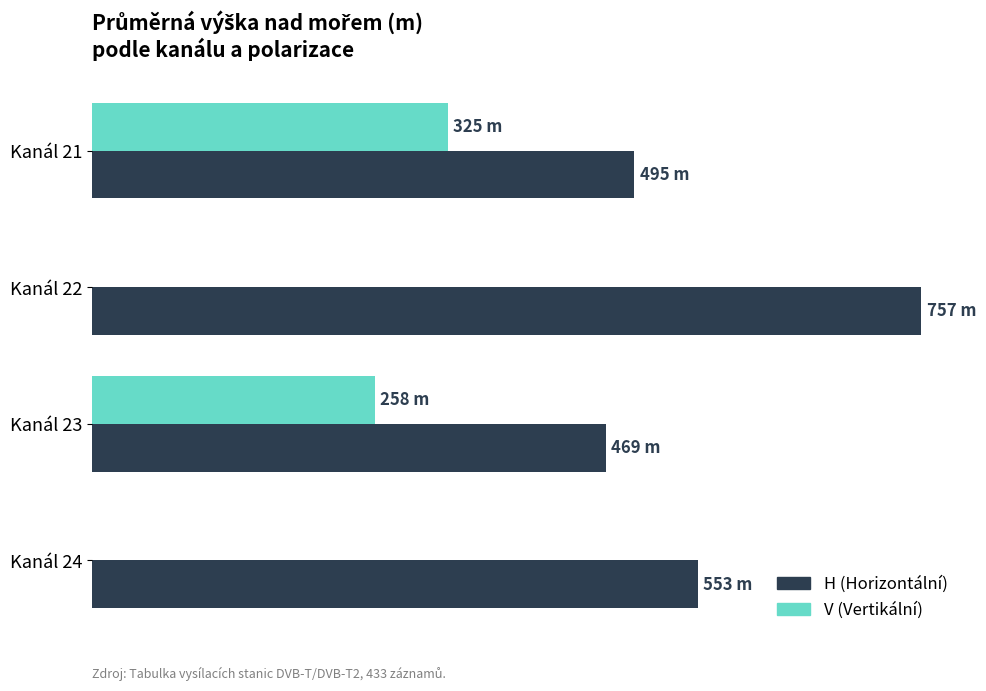

How many distinct data groups are displayed?

2